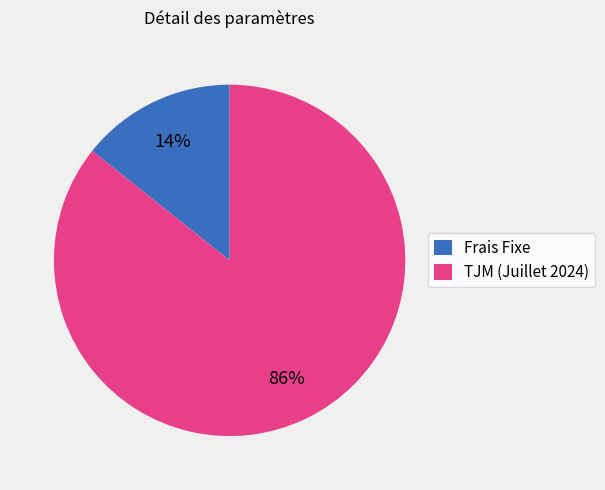

To the nearest percent, what is the combined percentage of Frais Fixe and TJM (Juillet 2024)?

100%